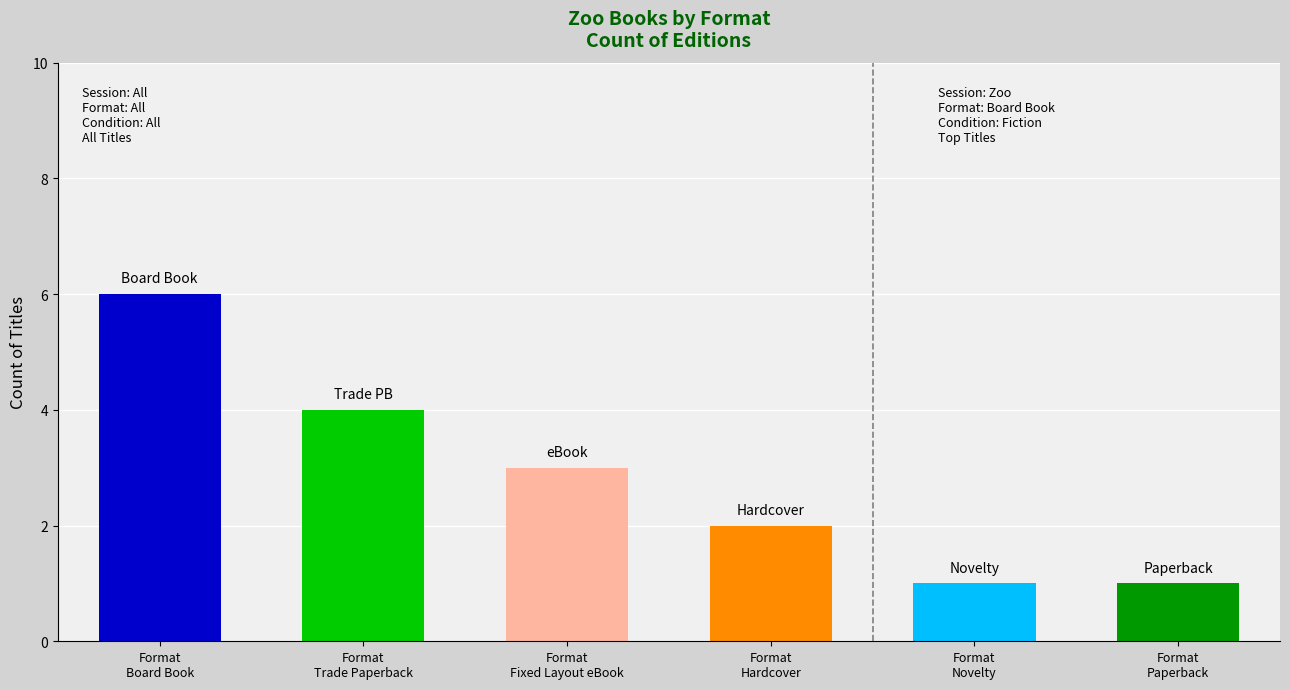

What is the average value?

3